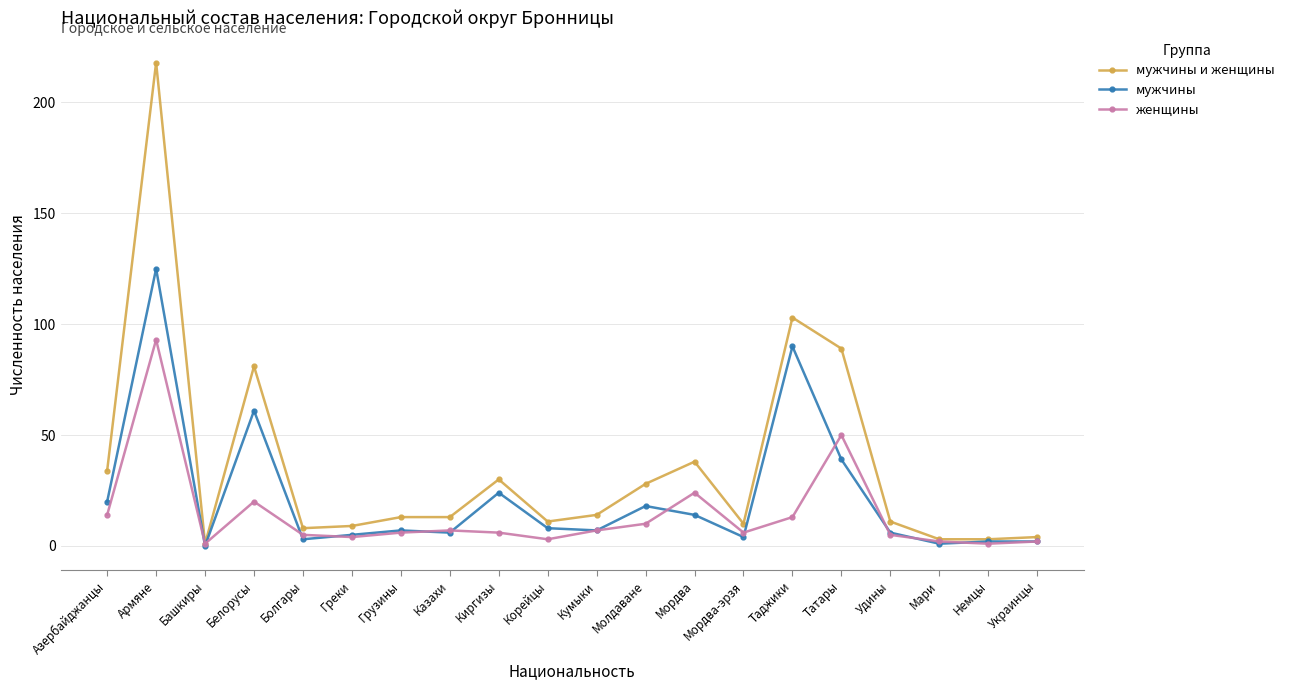

At which label does мужчины first exceed 7?

Азербайджанцы